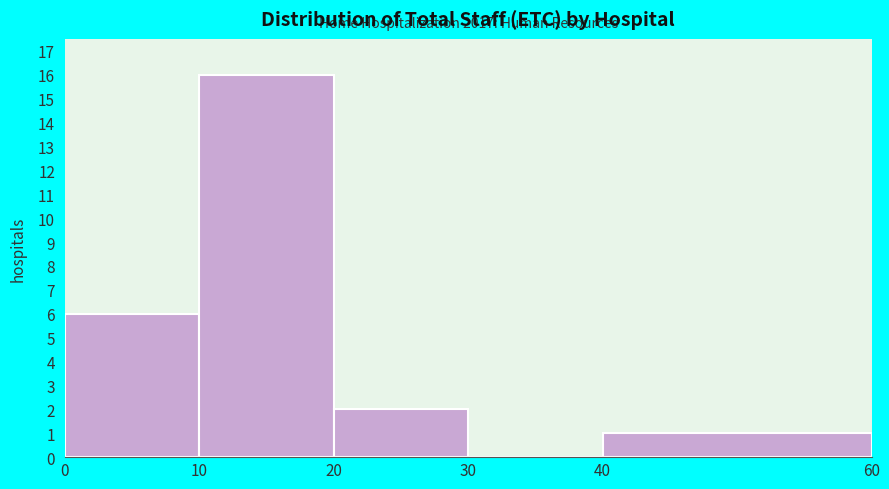

Over which range of the x-axis is the bar tallest?

10 to 20